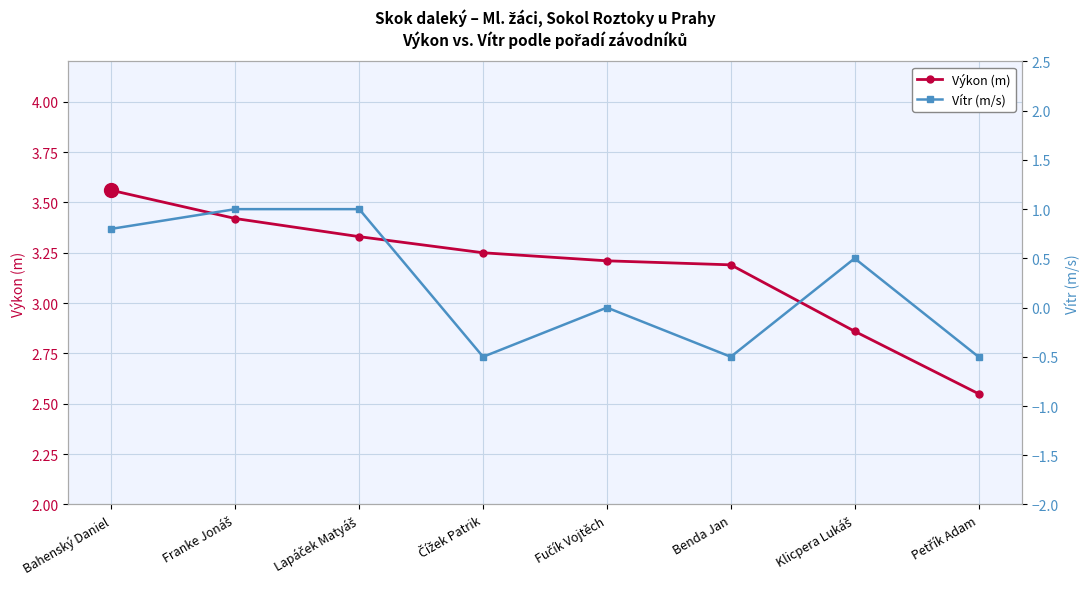

How many series are shown in this chart?

2